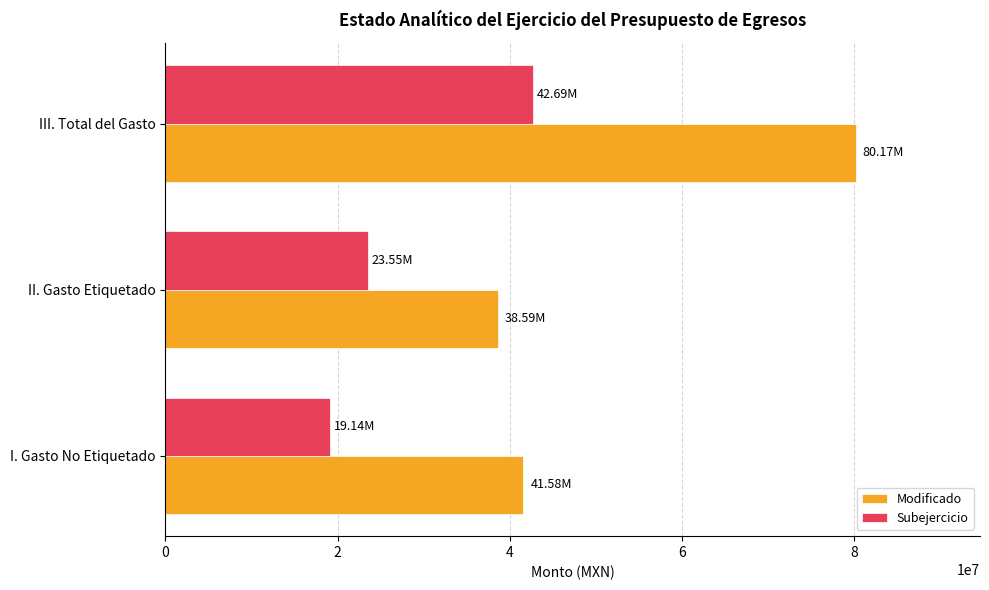

What is the difference between the maximum and minimum values in the Subejercicio series?

23550762.1